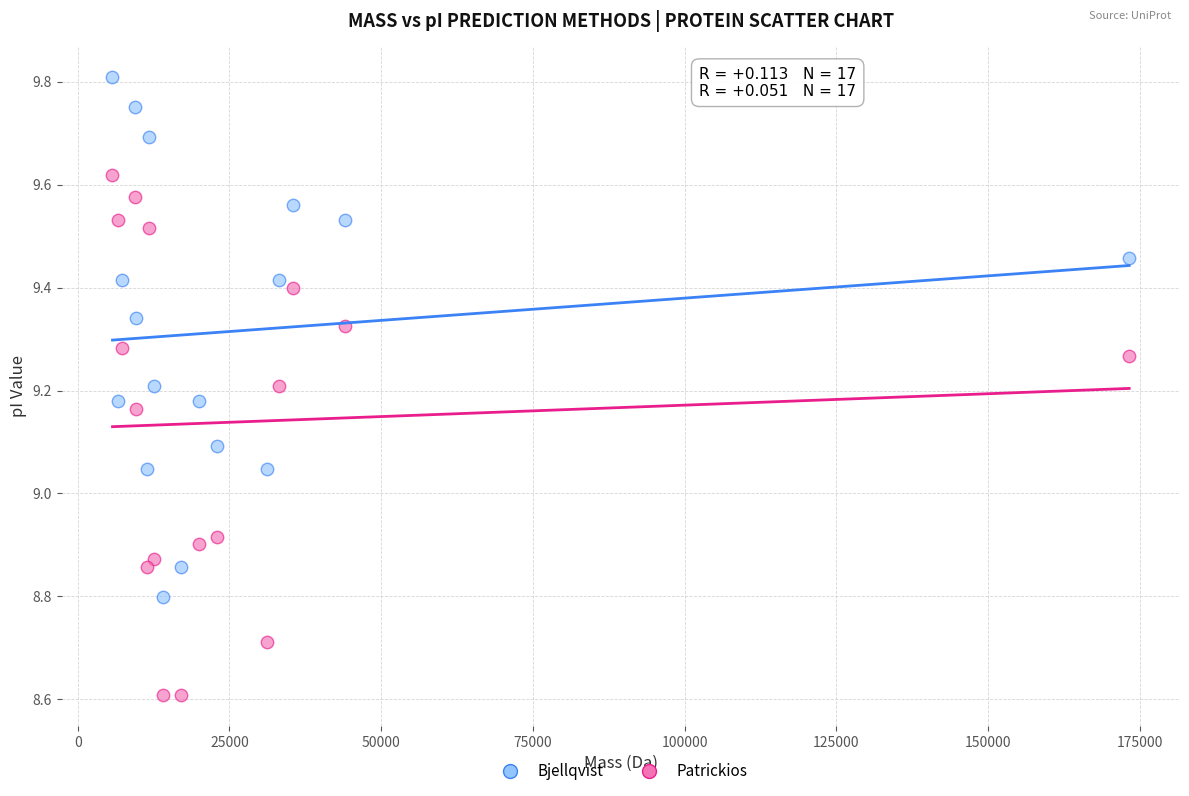

What are all the series names shown in the legend?

Bjellqvist, Patrickios